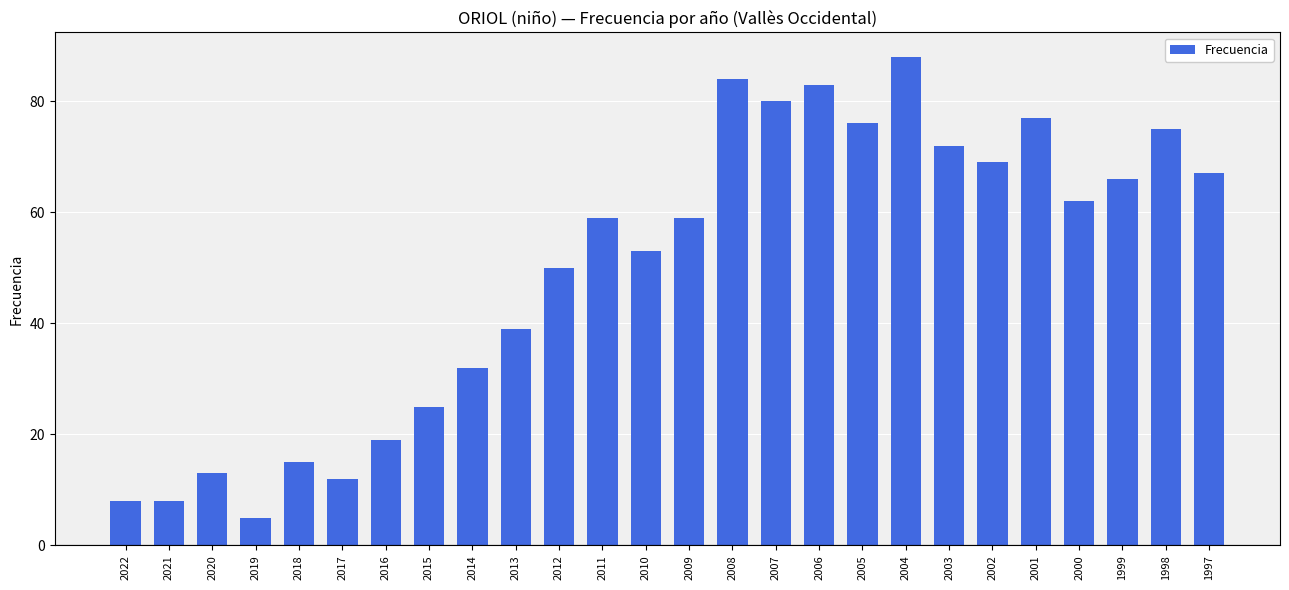

Which has a higher value, 1999 or 2007?

2007